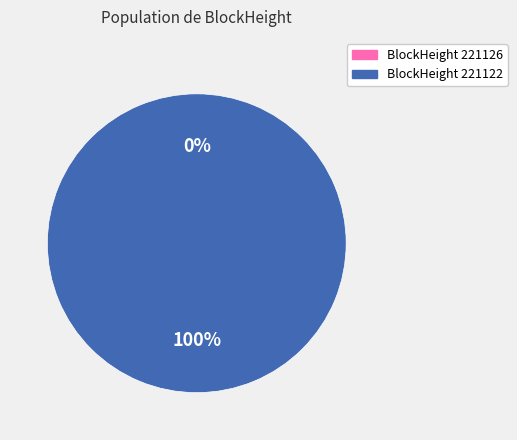

Which category accounts for the majority?

221122